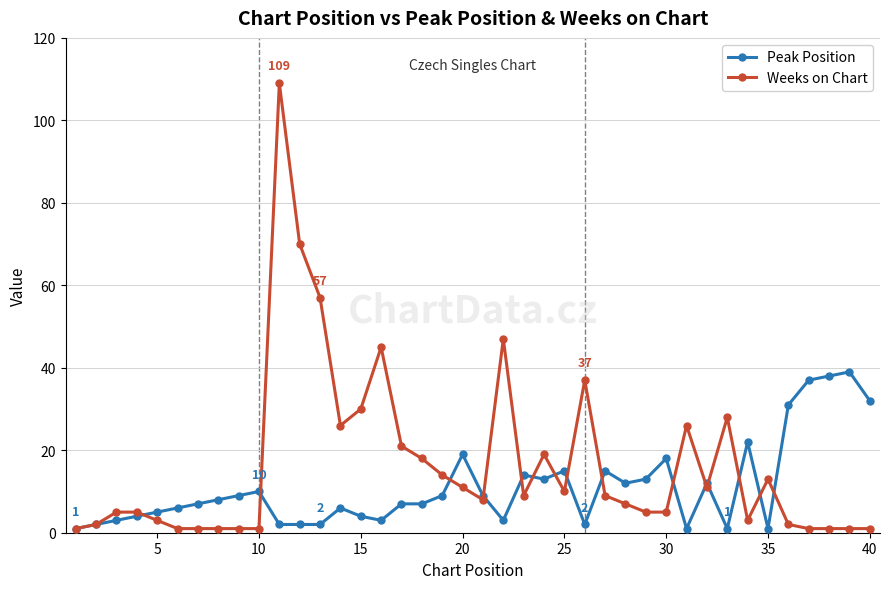

How many categories are shown in the chart?

40